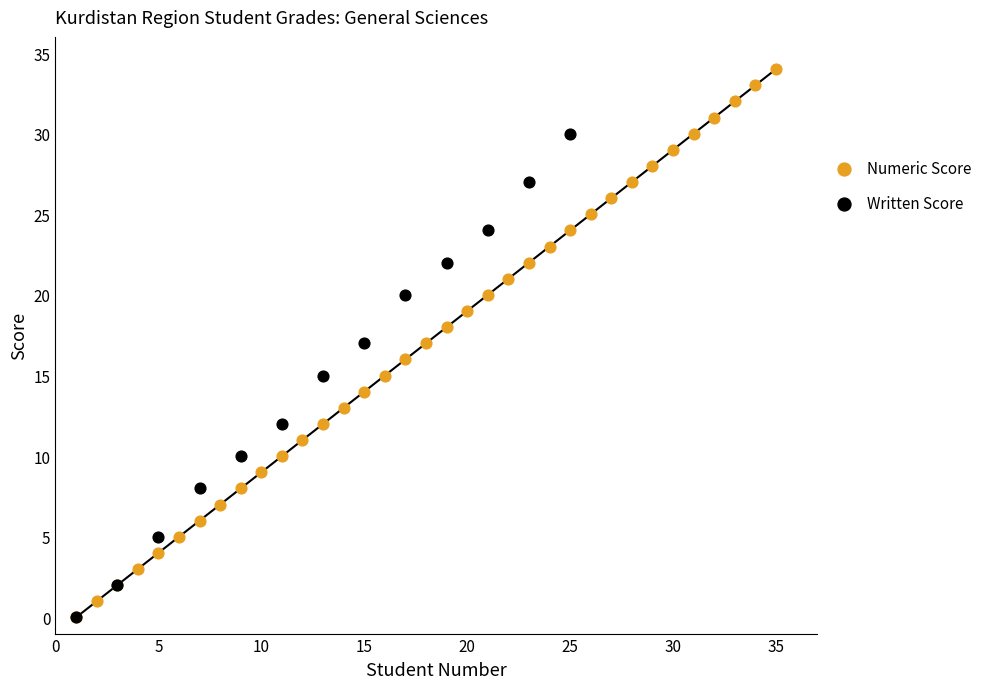

Which series reaches the maximum Y coordinate?

Numeric Score